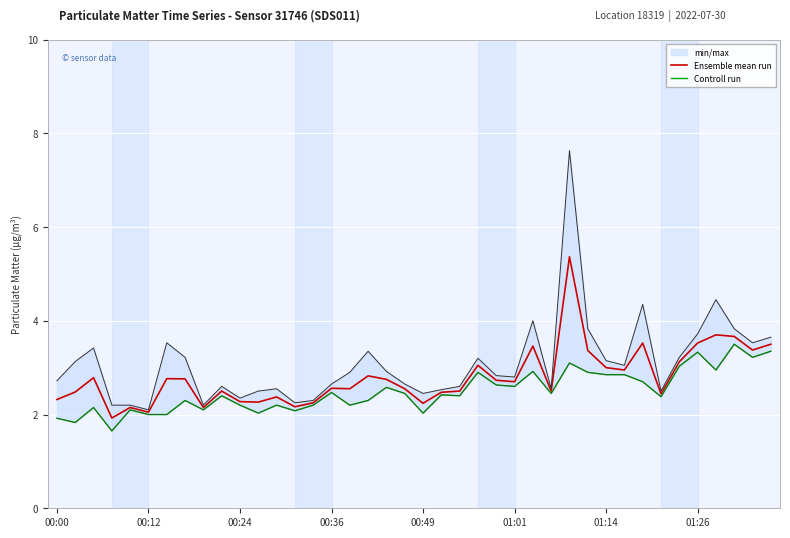

The value of Ensemble mean run at 00:49 is 2.2. True or false?

True